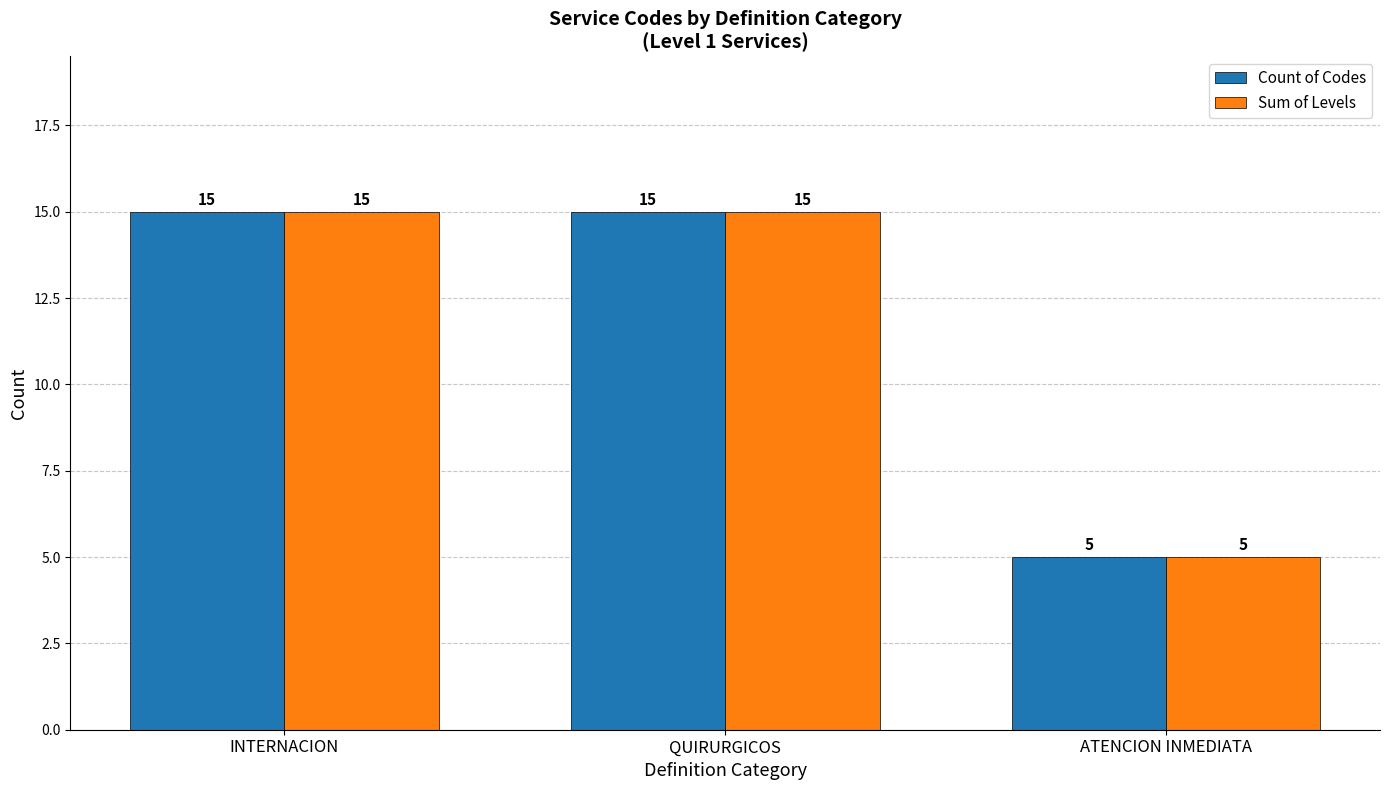

How many series are shown in this chart?

2